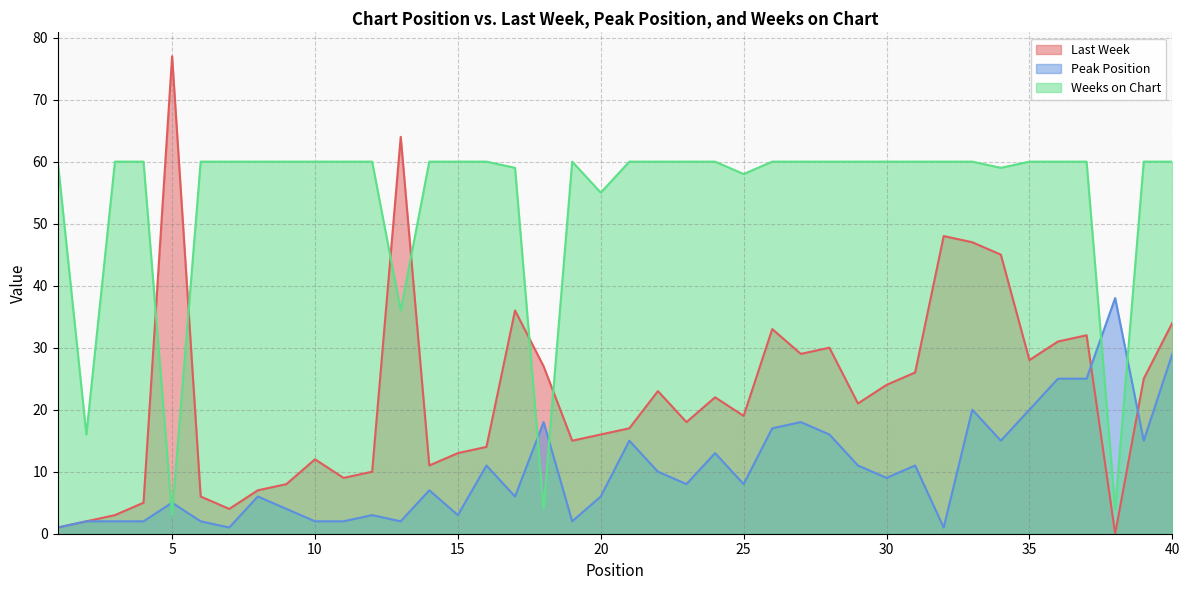

Reading left to right, what are all the values shown in this chart?

Last Week: 1	2	3	5	77	6	4	7	8	12	9	10	64	11	13	14	36	27	15	16	17	23	18	22	19	33	29	30	21	24	26	48	47	45	28	31	32	0	25	34
Peak Position: 1	2	2	2	5	2	1	6	4	2	2	3	2	7	3	11	6	18	2	6	15	10	8	13	8	17	18	16	11	9	11	1	20	15	20	25	25	38	15	29
Weeks on Chart: 60	16	60	60	3	60	60	60	60	60	60	60	36	60	60	60	59	4	60	55	60	60	60	60	58	60	60	60	60	60	60	60	60	59	60	60	60	4	60	60